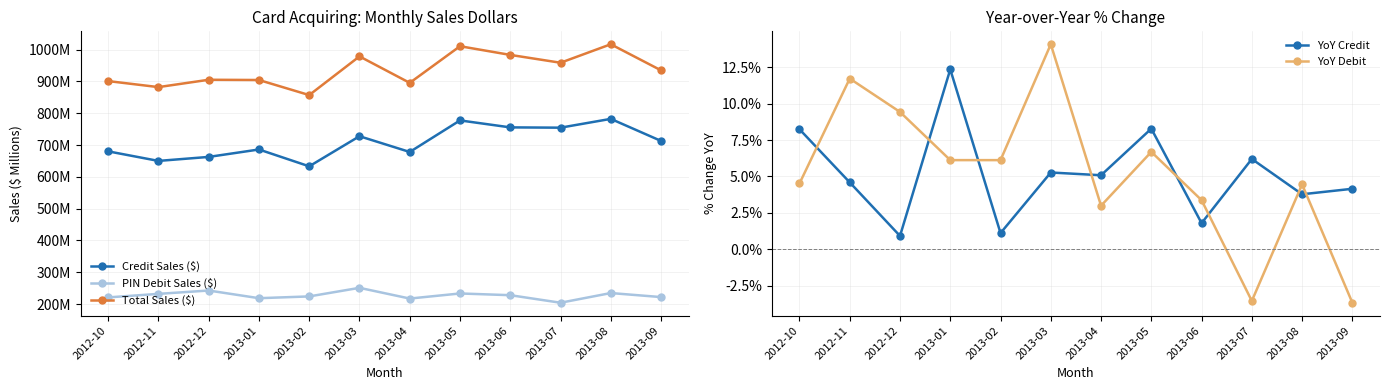

Reading right to left, transcribe all the data shown in this chart.

Credit Sales ($): 2013-09=713.0	2013-08=782.4	2013-07=754.7	2013-06=755.6	2013-05=777.5	2013-04=678.3	2013-03=727.8	2013-02=633.2	2013-01=686.1	2012-12=662.8	2012-11=650.2	2012-10=680.3
PIN Debit Sales ($): 2013-09=222.0	2013-08=234.7	2013-07=204.2	2013-06=227.9	2013-05=233.3	2013-04=217.3	2013-03=251.1	2013-02=224.1	2013-01=218.5	2012-12=242.6	2012-11=232.1	2012-10=221.0
Total Sales ($): 2013-09=935.0	2013-08=1017.0	2013-07=958.9	2013-06=983.6	2013-05=1010.9	2013-04=895.6	2013-03=978.9	2013-02=857.2	2013-01=904.6	2012-12=905.4	2012-11=882.3	2012-10=901.2
YoY Credit: 2013-09=4.2	2013-08=3.8	2013-07=6.2	2013-06=1.8	2013-05=8.3	2013-04=5.1	2013-03=5.3	2013-02=1.1	2013-01=12.4	2012-12=0.9	2012-11=4.6	2012-10=8.2
YoY Debit: 2013-09=-3.7	2013-08=4.5	2013-07=-3.6	2013-06=3.4	2013-05=6.7	2013-04=3.0	2013-03=14.1	2013-02=6.1	2013-01=6.1	2012-12=9.4	2012-11=11.7	2012-10=4.5